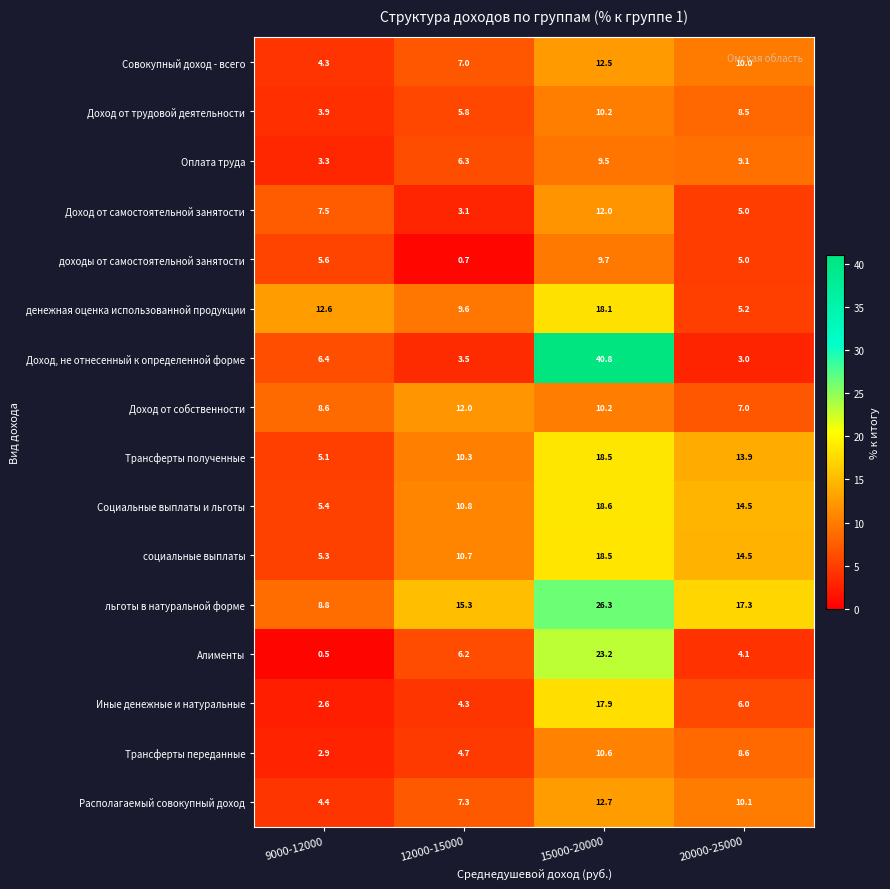

What is the difference between the maximum and second lowest values in the Располагаемый совокупный доход series?

5.4